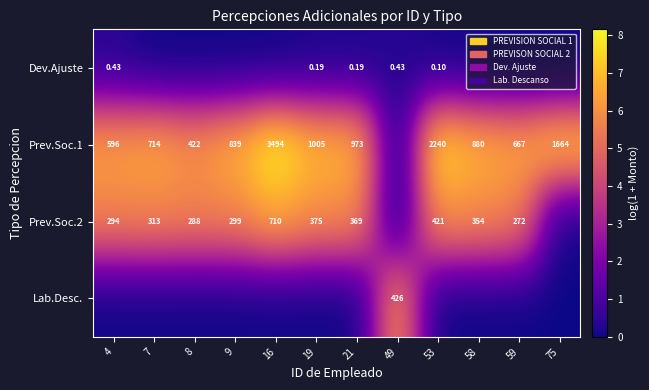

Where is Prev.Soc.2 nearest to the value 3?

59